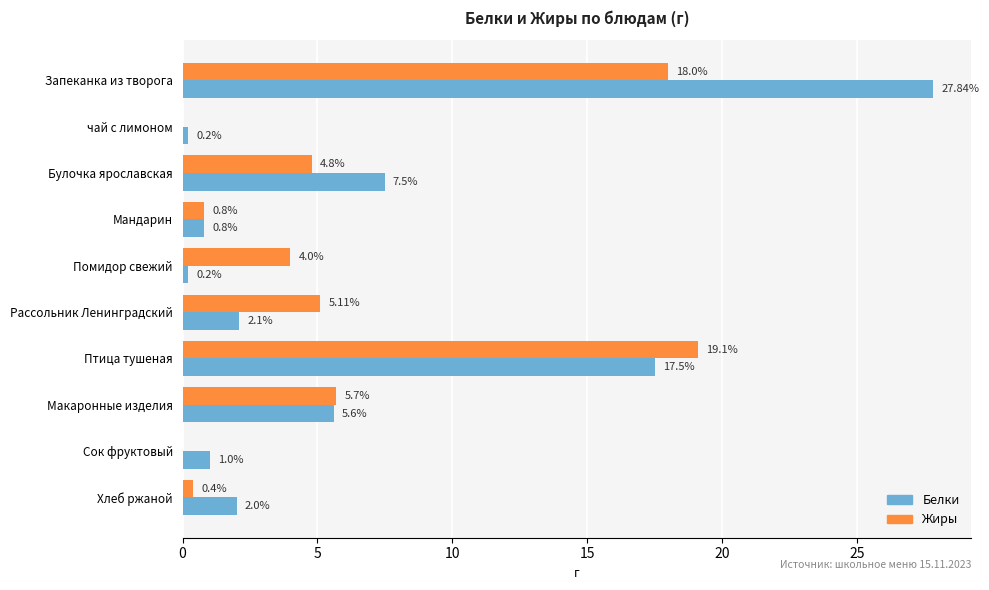

Is the value of Белки at Макаронные изделия greater than the value of Жиры at Птица тушеная?

No